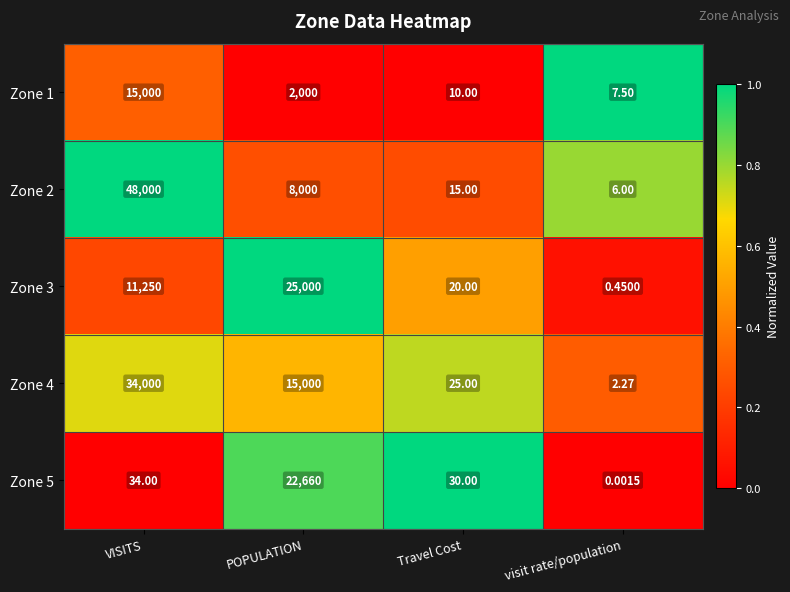

Rank the categories by Zone 1 value from highest to lowest.

VISITS, POPULATION, Travel Cost, visit rate/population